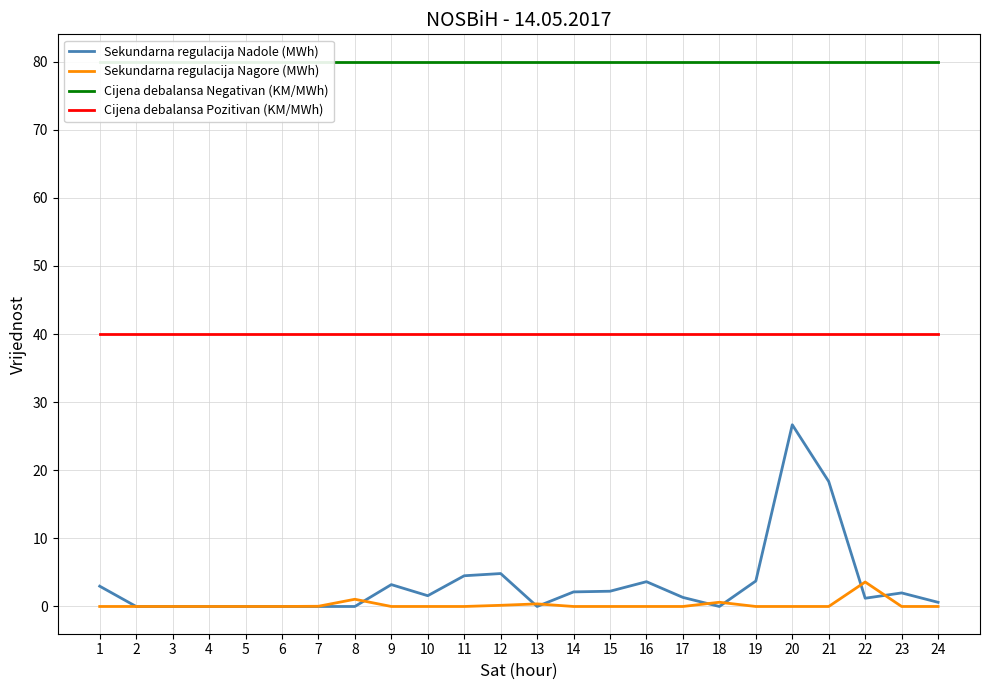

What is the difference between the maximum and second lowest values in the Sekundarna regulacija Nagore (MWh) series?

3.6